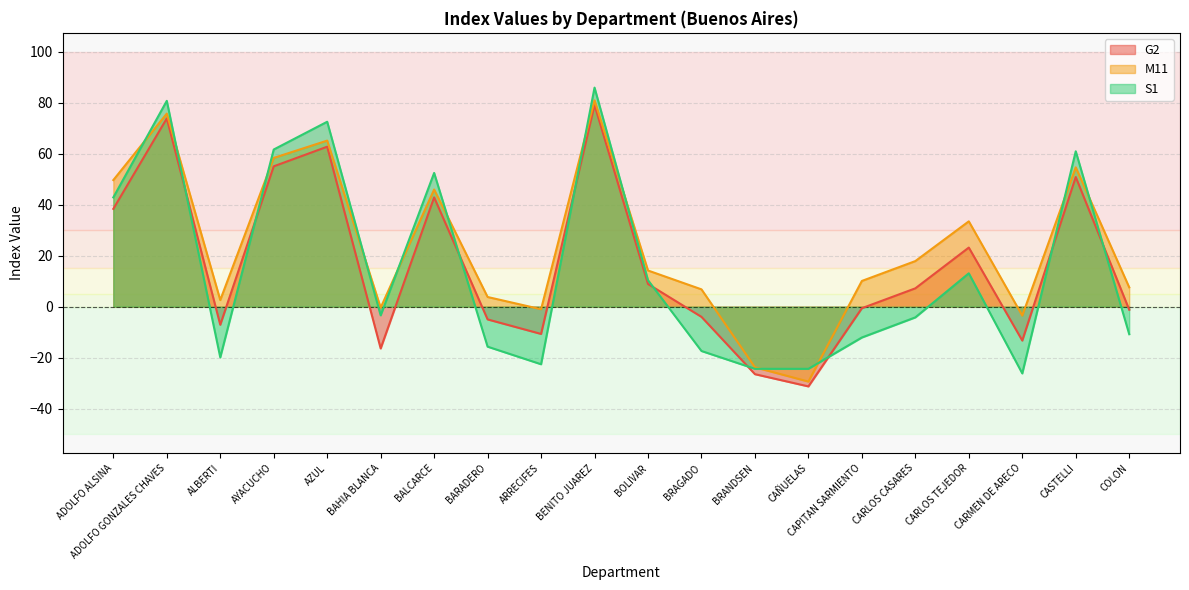

Is the value of M11 at ARRECIFES greater than the value of S1 at COLON?

Yes